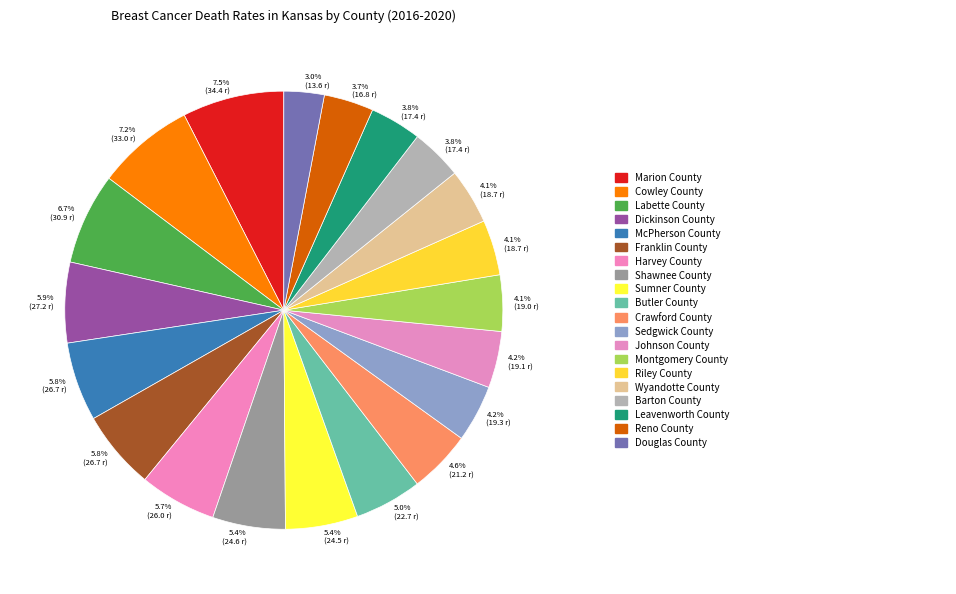

How many segments does this pie chart have?

20